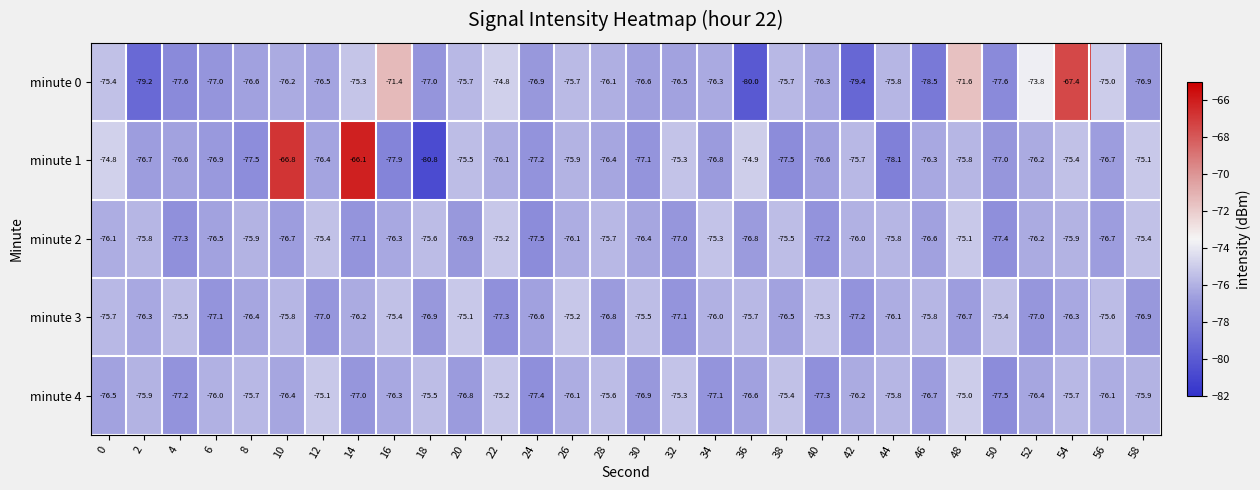

How many data points in minute 1 are above -76?

11